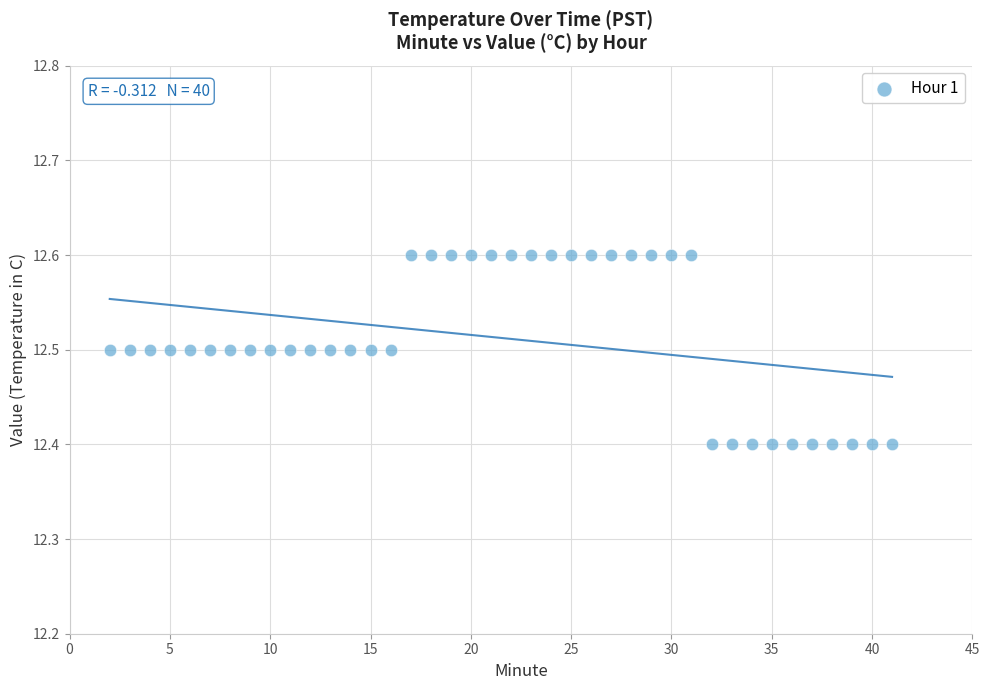

What is the range of X values (max minus min)?

39.0